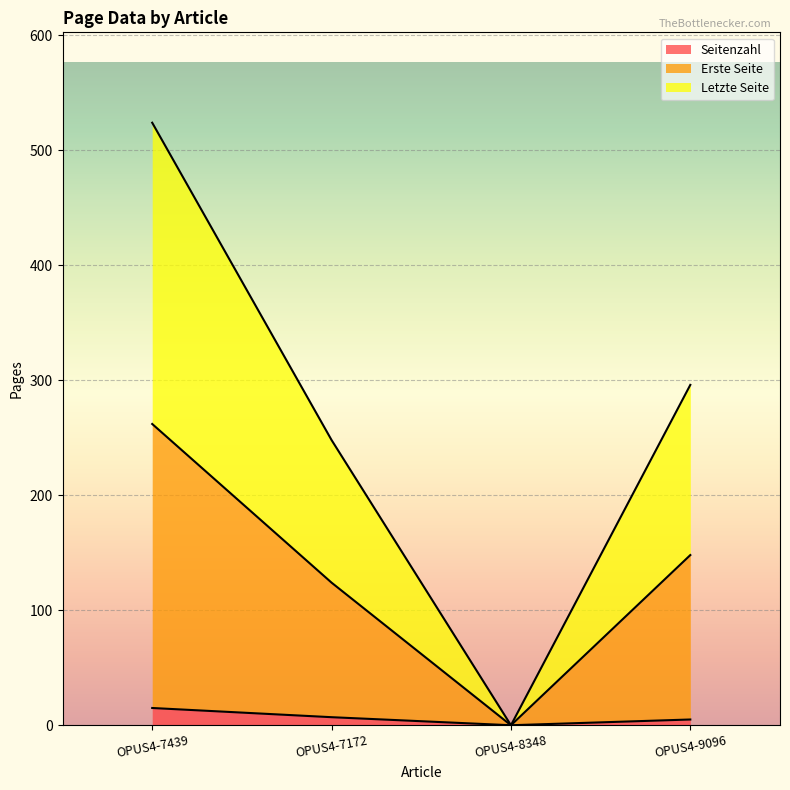

What is the difference between the Seitenzahl values at OPUS4-9096 and OPUS4-7439?

10